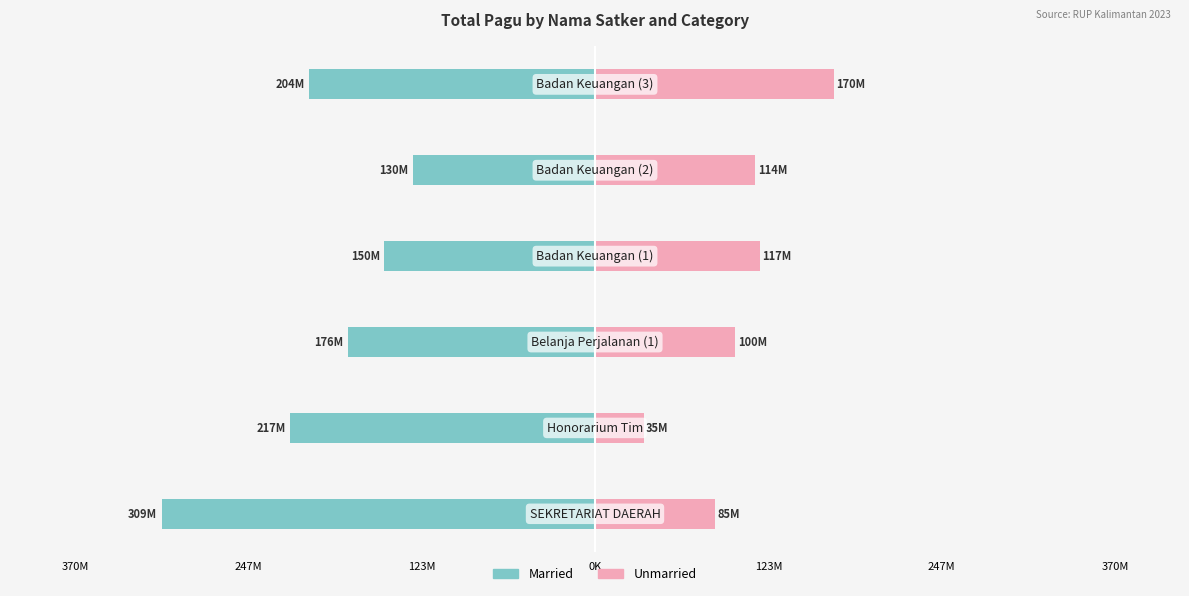

Rank the series at 247M from lowest to highest value.

Married, Unmarried